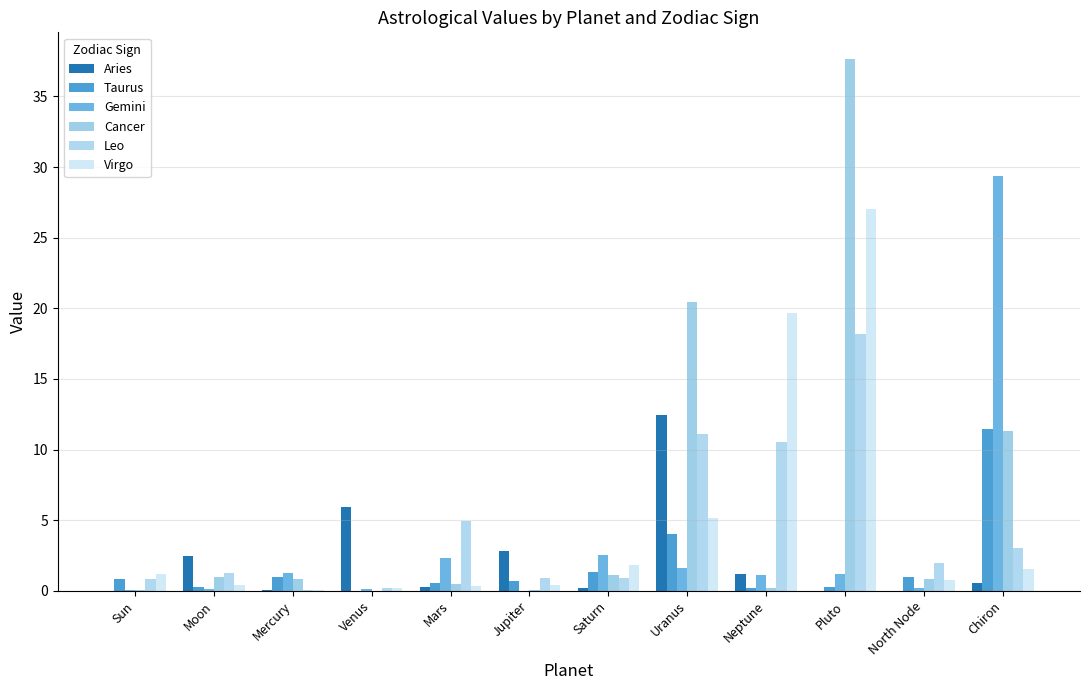

What is the sum of all Virgo values?

58.6